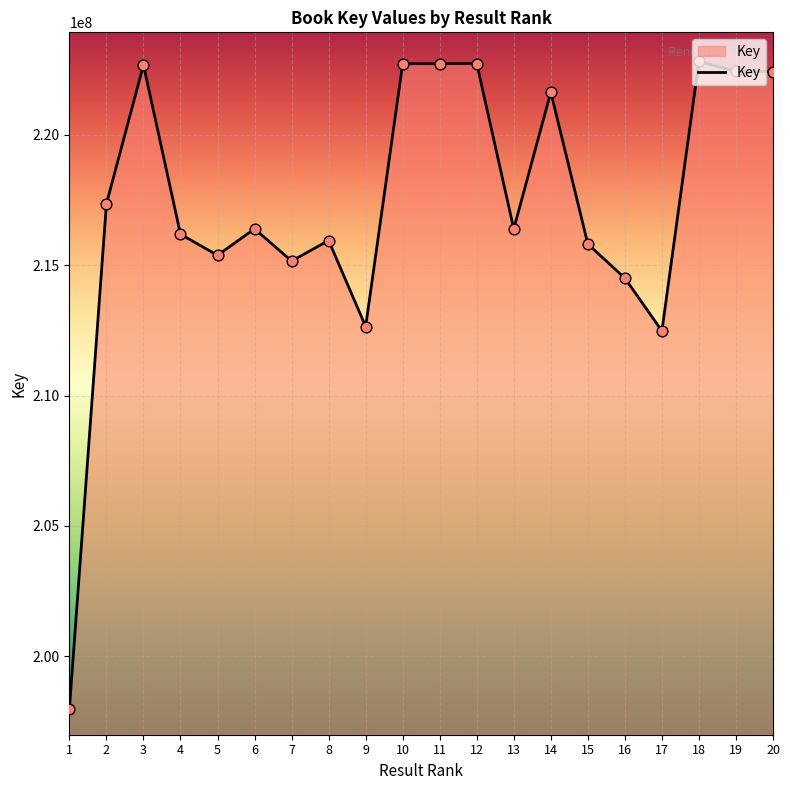

Between 4 and 7, which is larger?

4